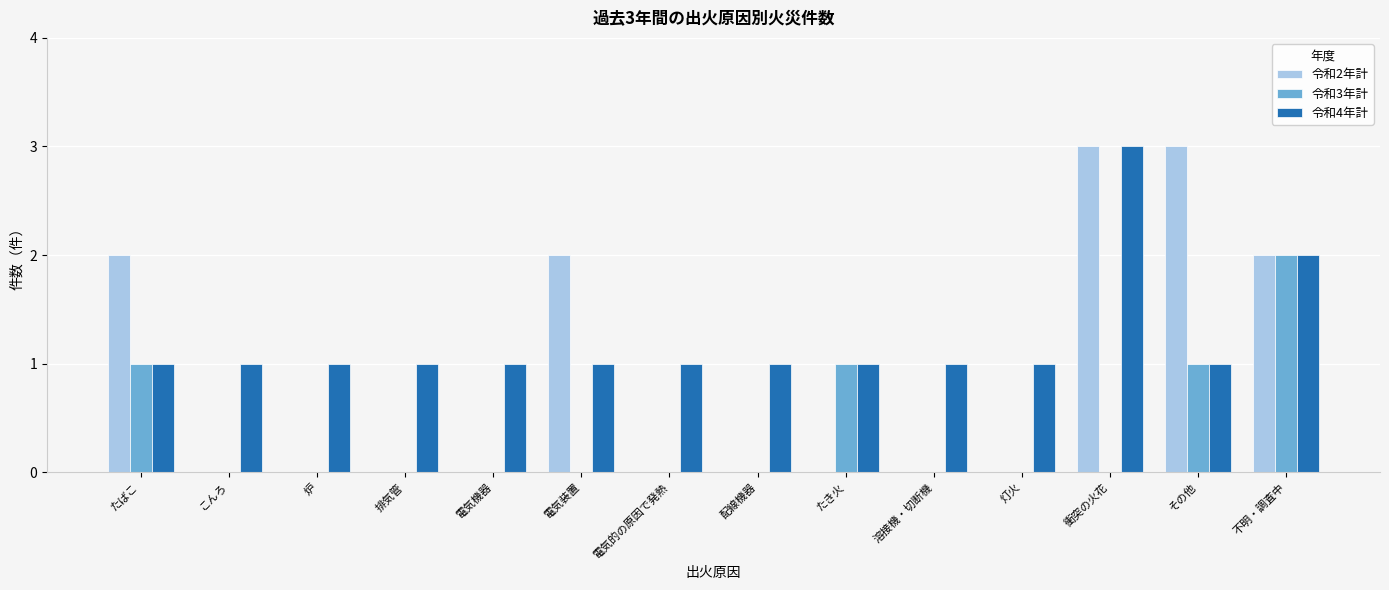

The 令和3年計 series shows 0 at 配線機器. True or false?

True